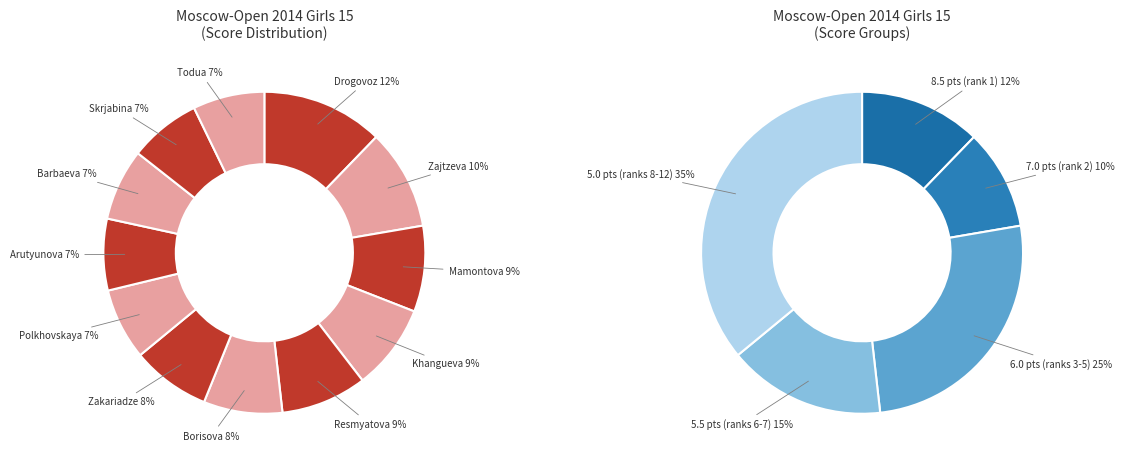

Does Zakariadze Irina represent more than half of the total?

No